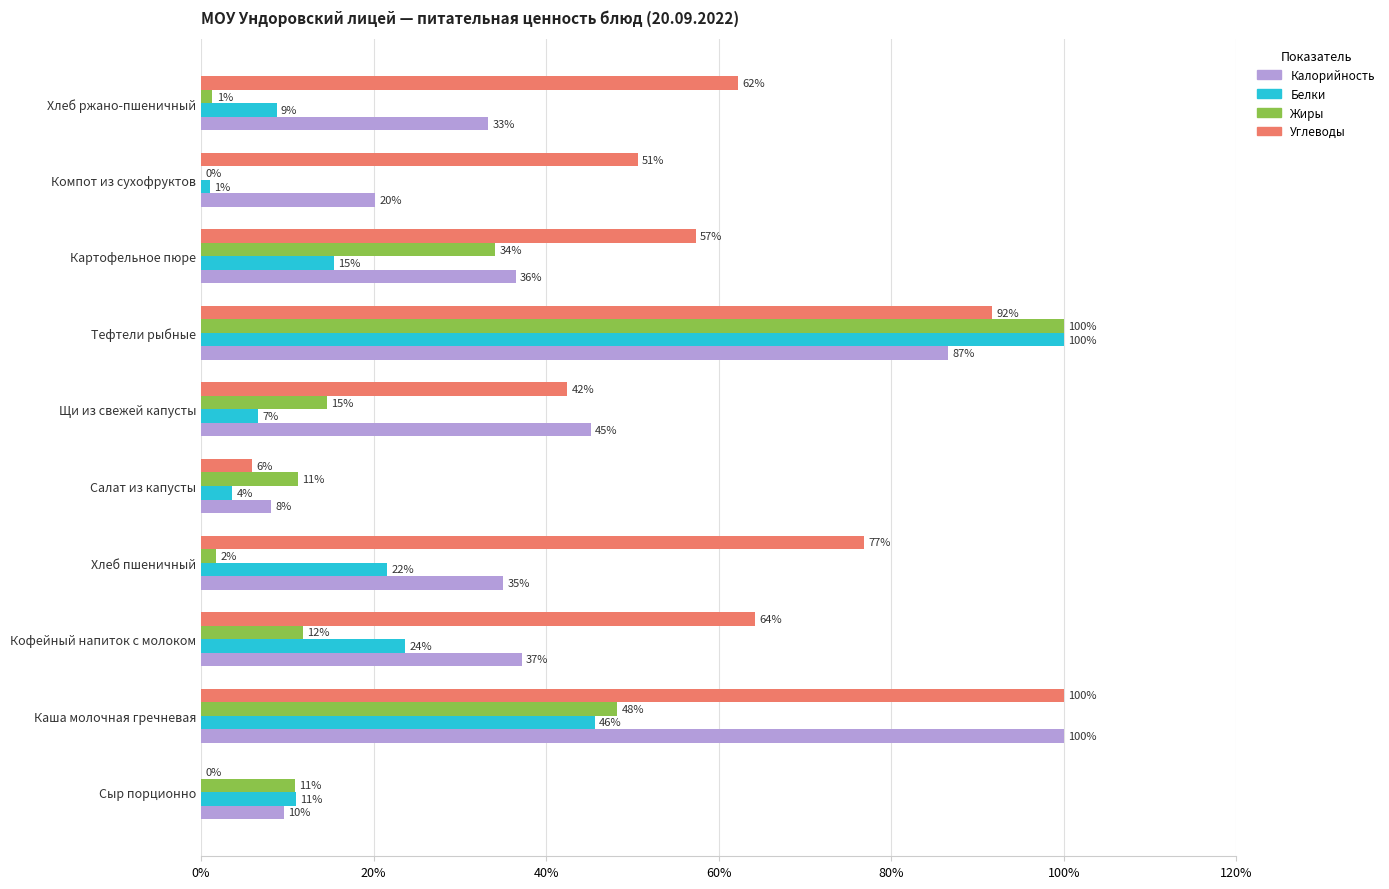

Where is Углеводы nearest to the value 50?

Компот из сухофруктов